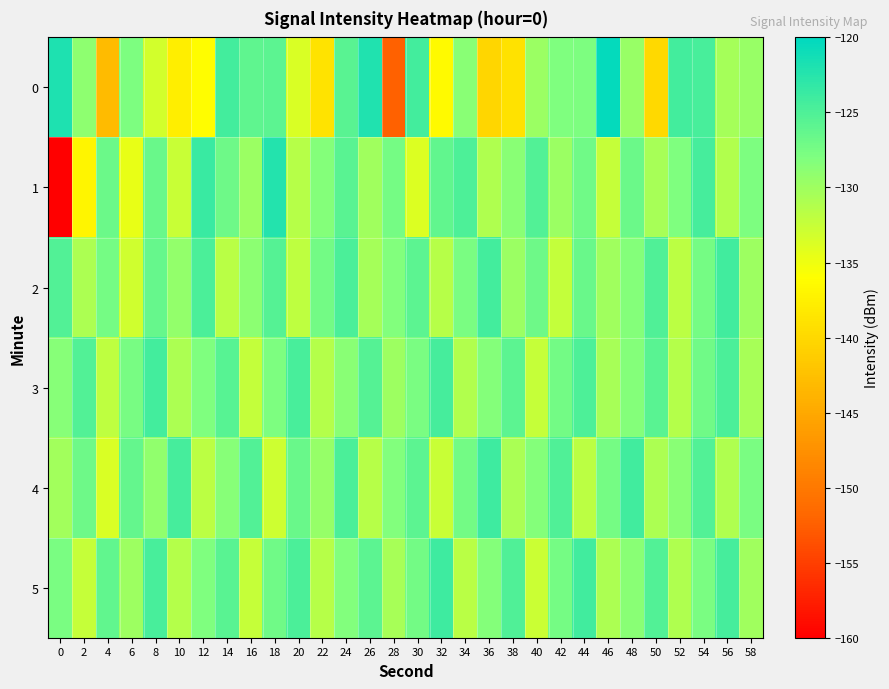

What is the total value across all series at 50?

-777.4